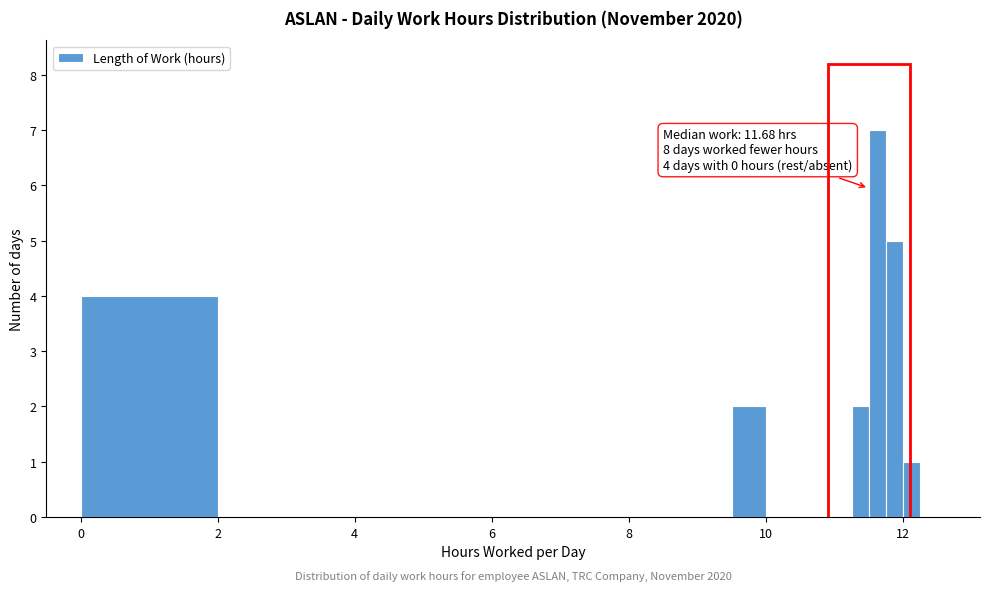

Read against the x-axis, roughly where is the centre of the tallest bar?

11.6